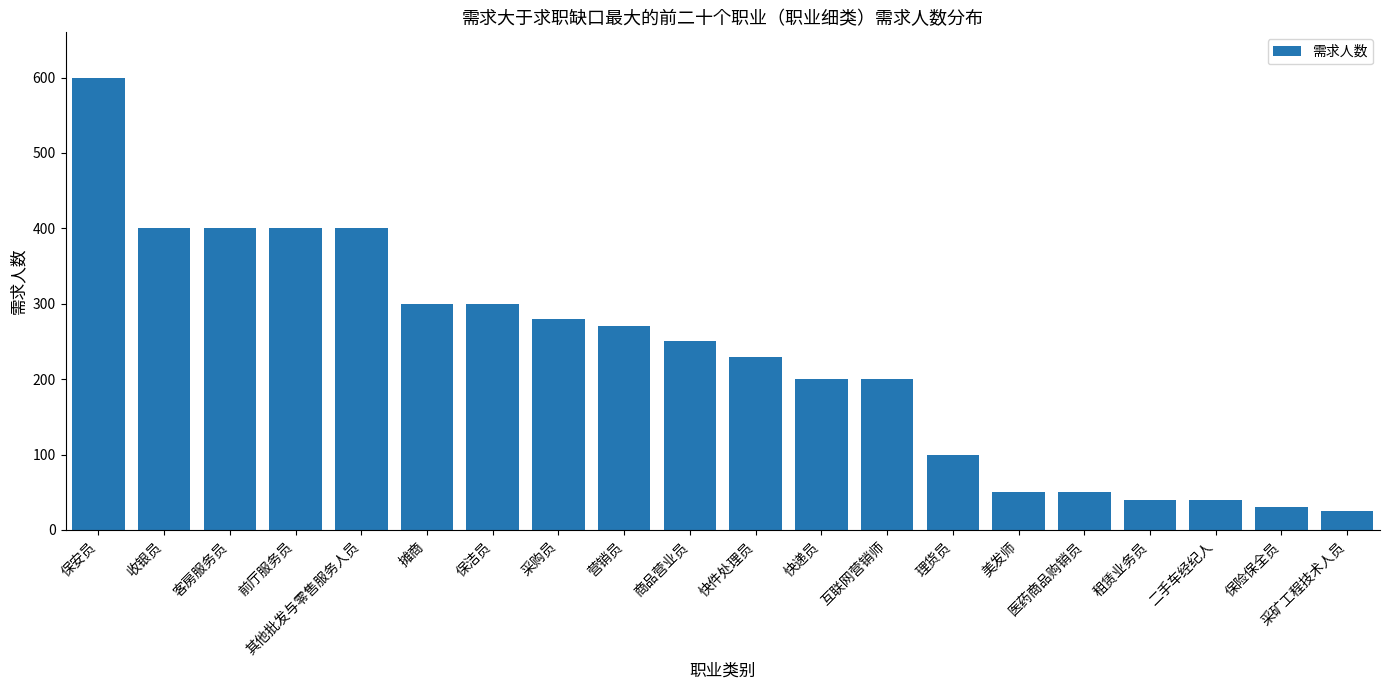

What is the label of the 15th bar from the left?

美发师